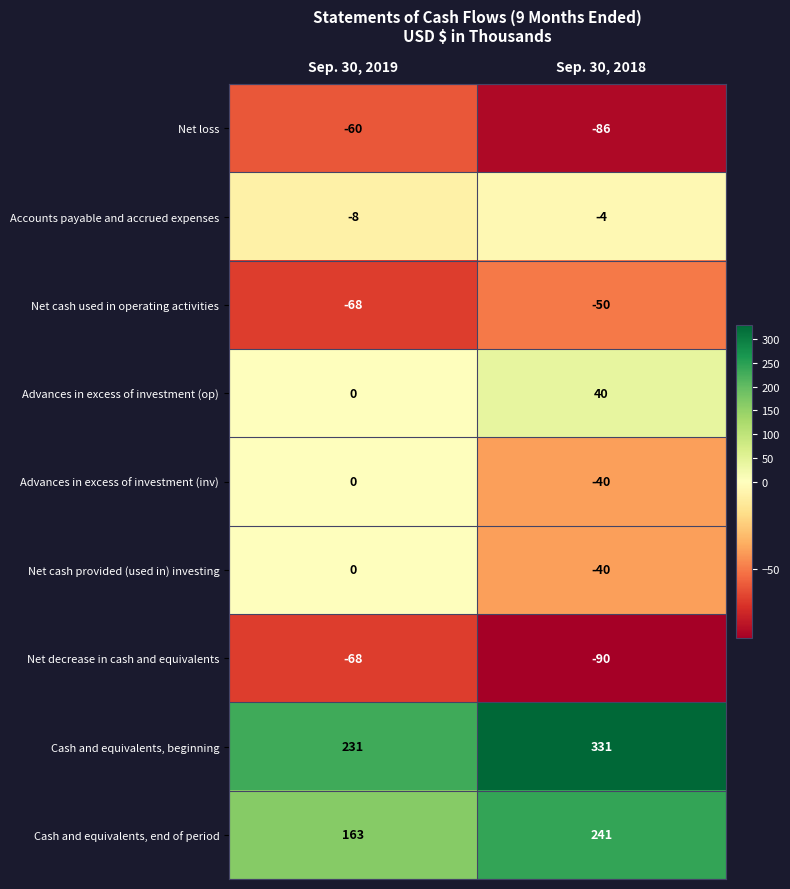

Where is Net cash provided (used in) investing nearest to the value -20?

Sep. 30, 2019